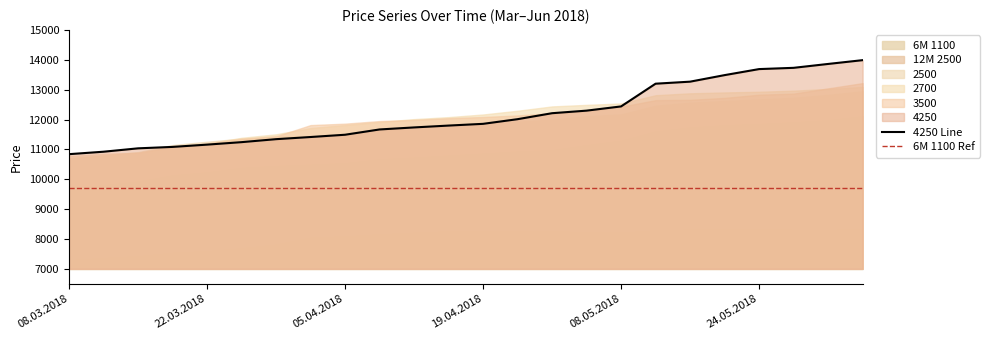

Which category has the lowest value across all series?

08.03.2018